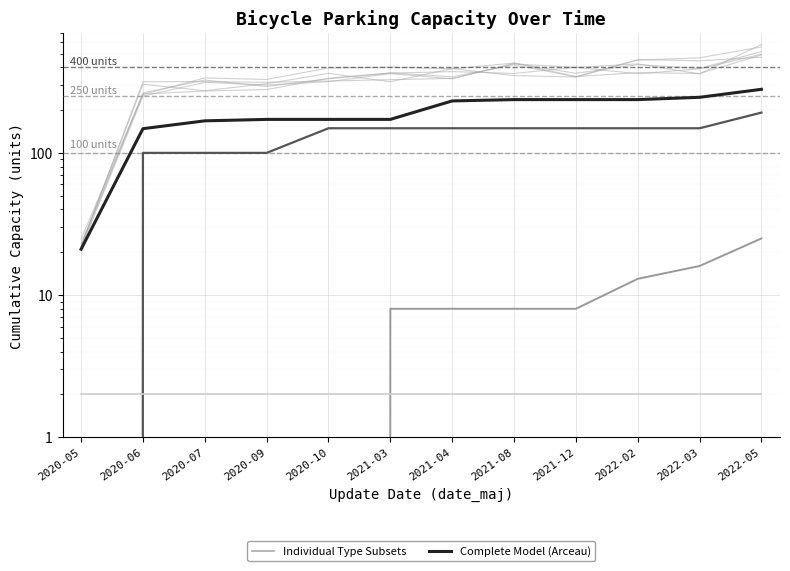

After their last crossing, which series has the higher values: Box or Pince-roues?

Pince-roues